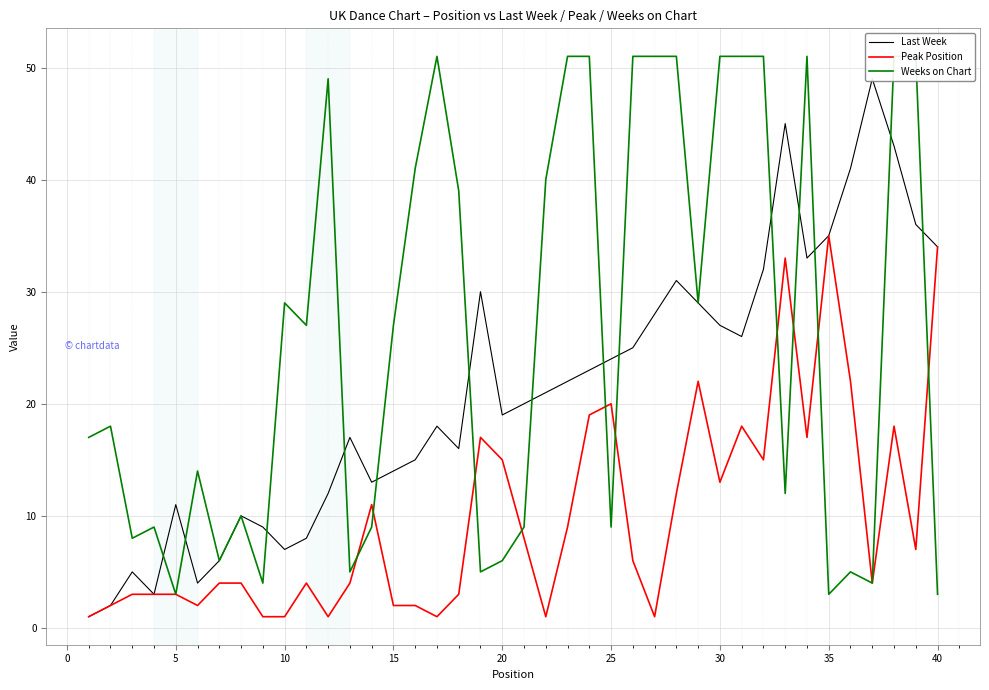

Reading left to right, extract all data points from this chart.

Last Week: 1	2	5	3	11	4	6	10	9	7	8	12	17	13	14	15	18	16	30	19	20	21	22	23	24	25	28	31	29	27	26	32	45	33	35	41	49	43	36	34
Peak Position: 1	2	3	3	3	2	4	4	1	1	4	1	4	11	2	2	1	3	17	15	8	1	9	19	20	6	1	12	22	13	18	15	33	17	35	22	4	18	7	34
Weeks on Chart: 17	18	8	9	3	14	6	10	4	29	27	49	5	9	27	41	51	39	5	6	9	40	51	51	9	51	51	51	29	51	51	51	12	51	3	5	4	51	51	3